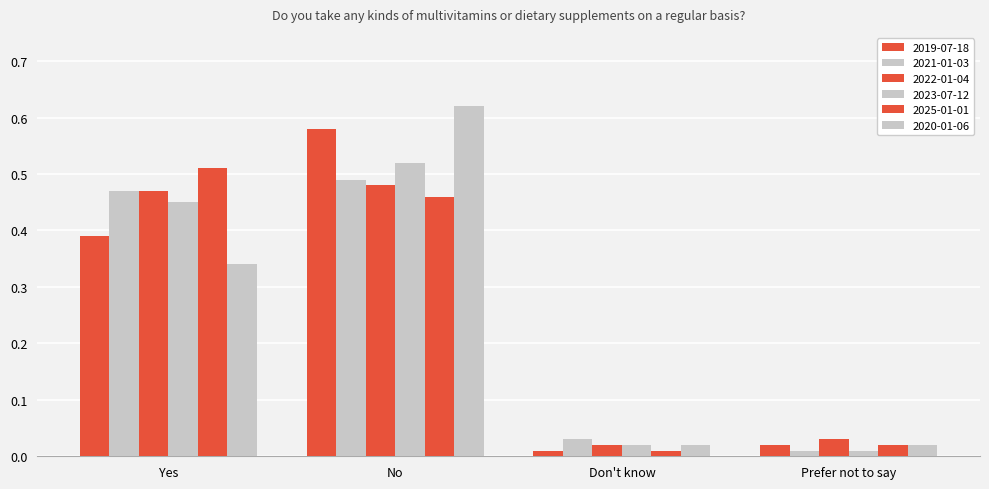

How many bars are there in total?

24